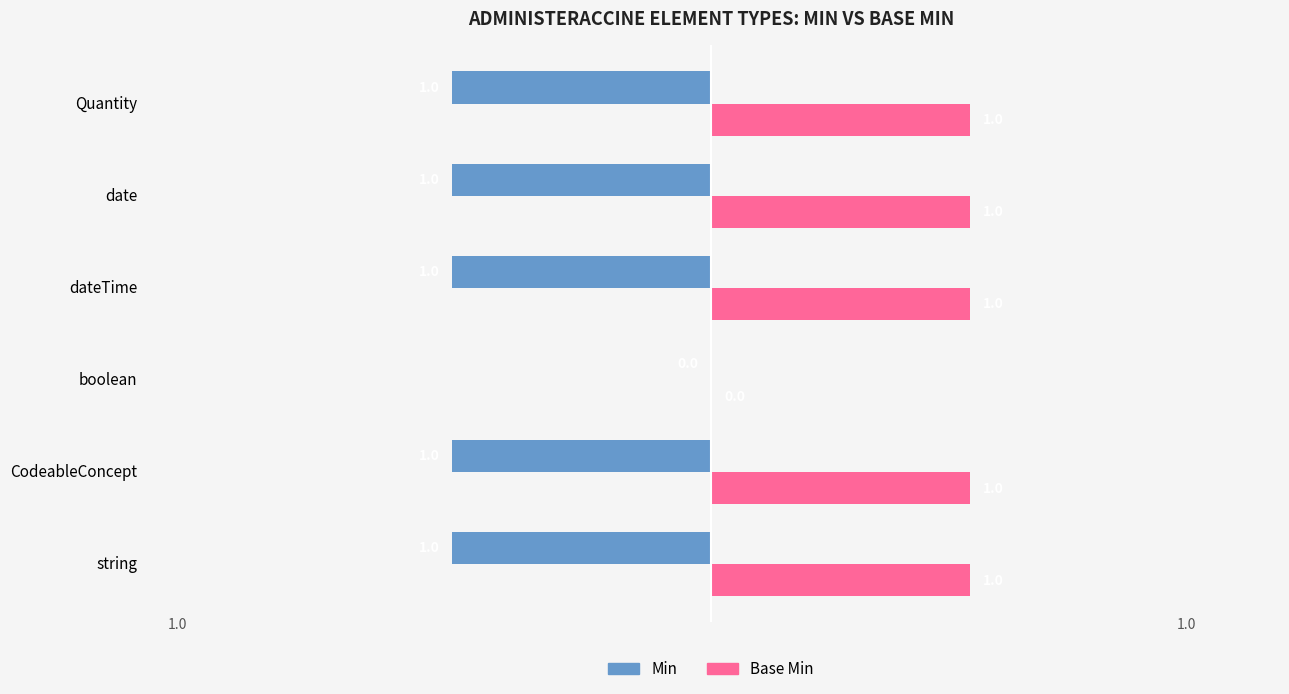

Where is Min nearest to the value 0?

boolean